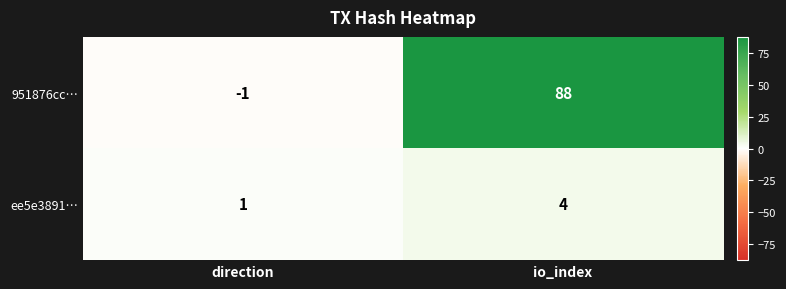

The 951876cc… series shows 88 at io_index. True or false?

True